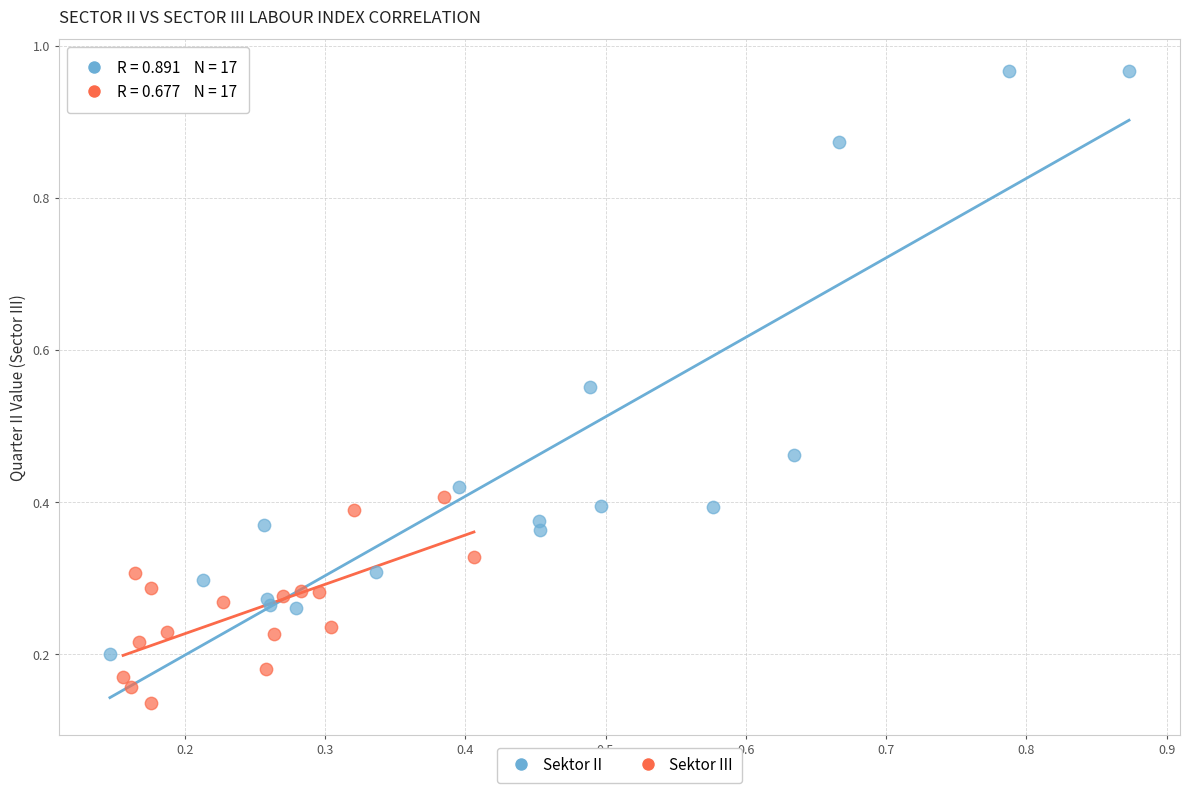

What are all the series names shown in the legend?

Sektor II, Sektor III